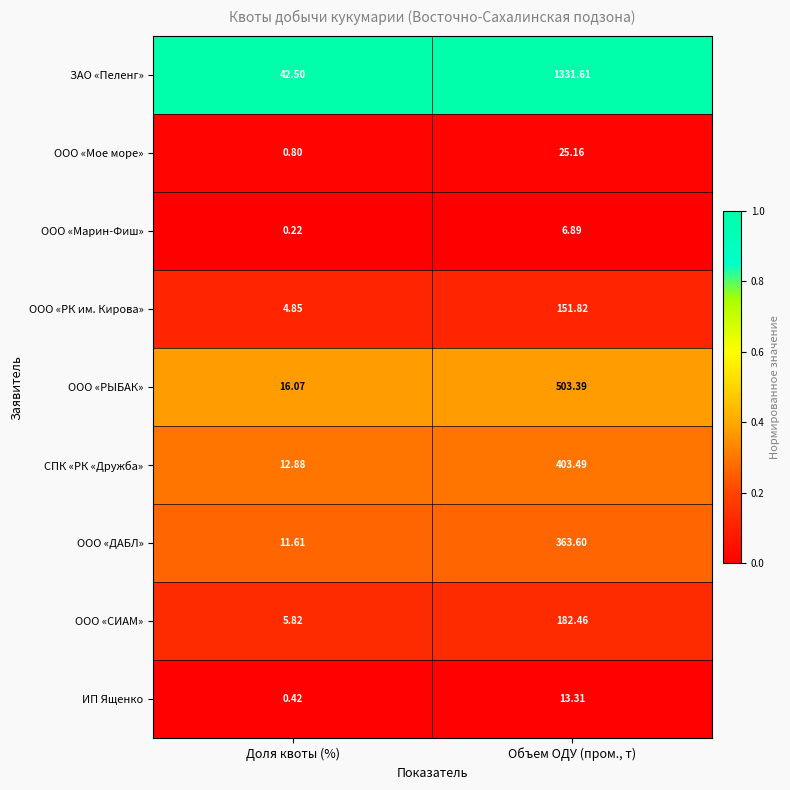

Where does the ООО «РЫБАК» series first go above 503?

Объем ОДУ (пром., т)